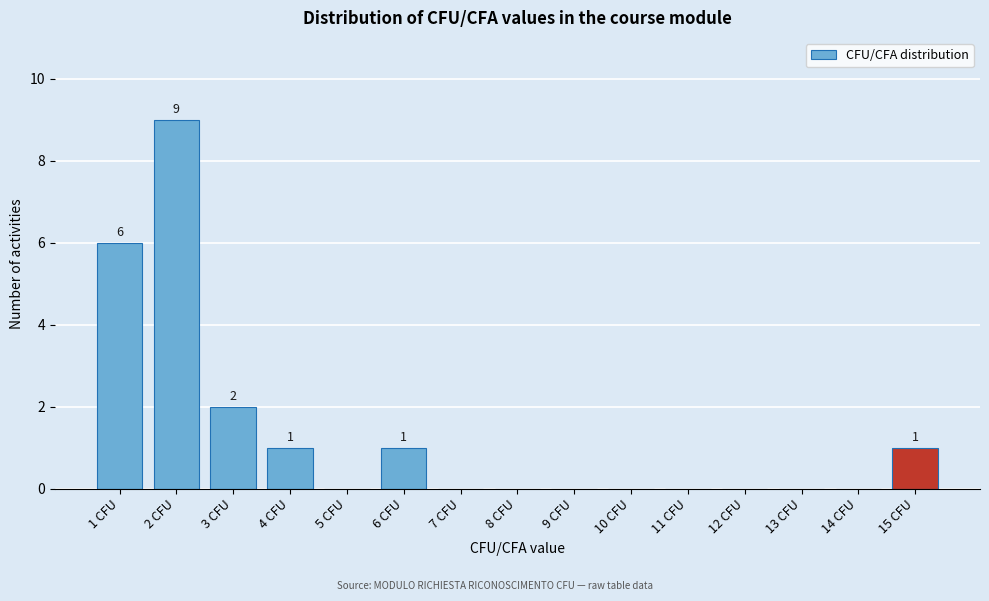

Reading left to right, what are all the values shown in this chart?

1 CFU=6	2 CFU=9	3 CFU=2	4 CFU=1	5 CFU=0	6 CFU=1	7 CFU=0	8 CFU=0	9 CFU=0	10 CFU=0	11 CFU=0	12 CFU=0	13 CFU=0	14 CFU=0	15 CFU=1